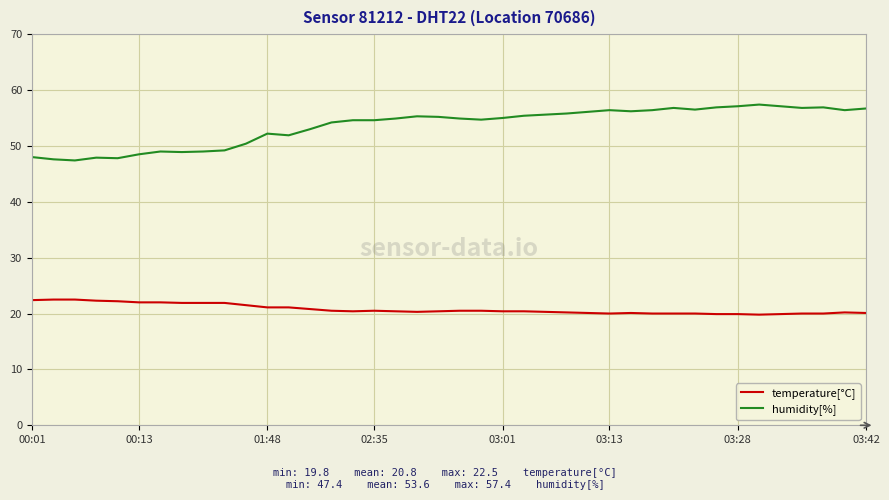

True or false: temperature[°C] and humidity[%] cross at least once.

False